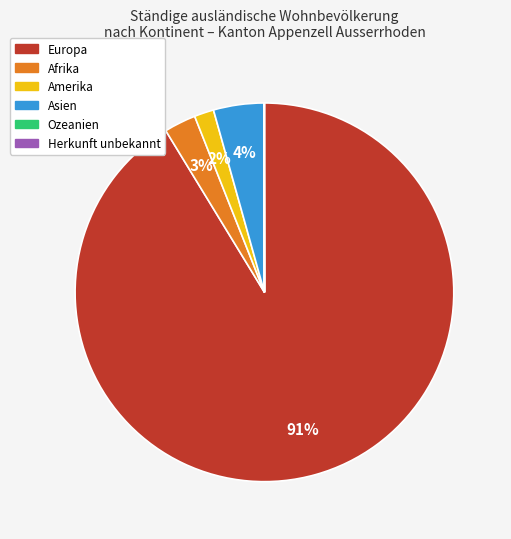

Which has a higher value, Asien or Europa?

Europa